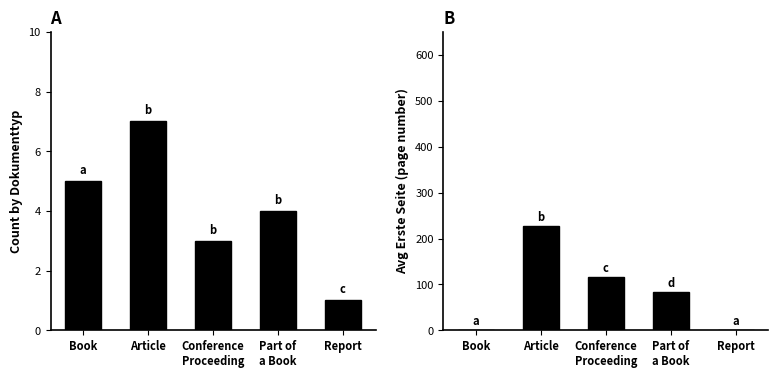

Between Book and Article, which is larger?

Article